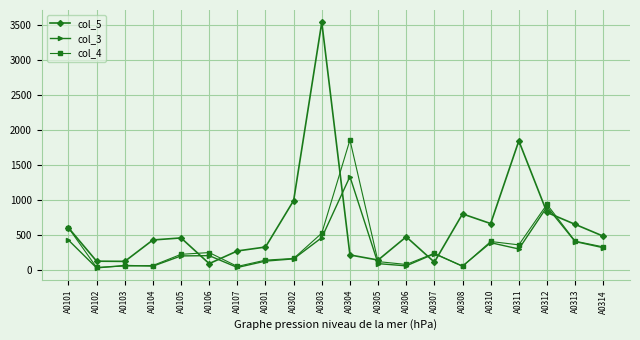

What is the difference between the second highest and minimum values in the col_5 series?

1753